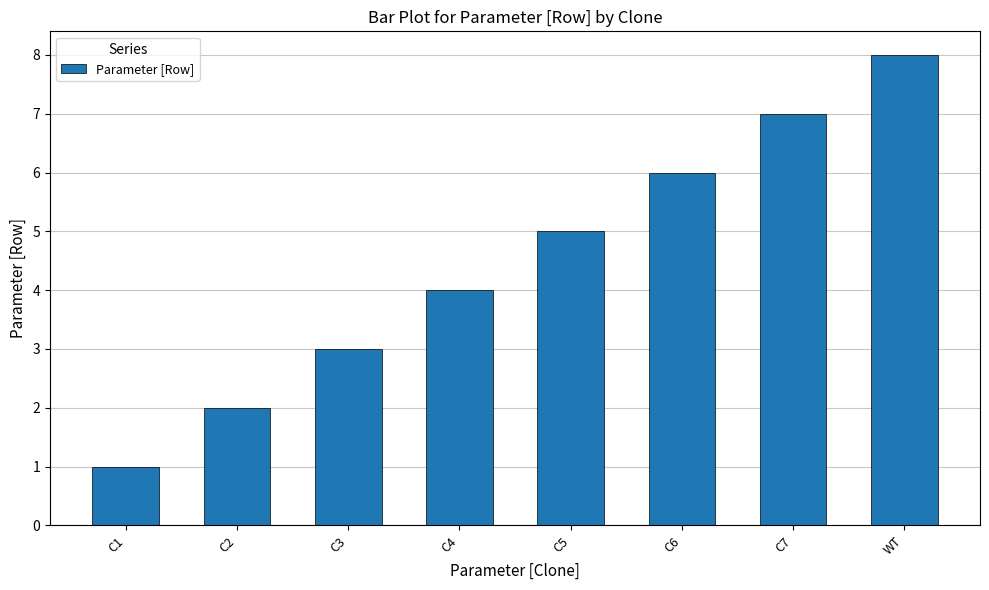

How many bars are there in total?

8